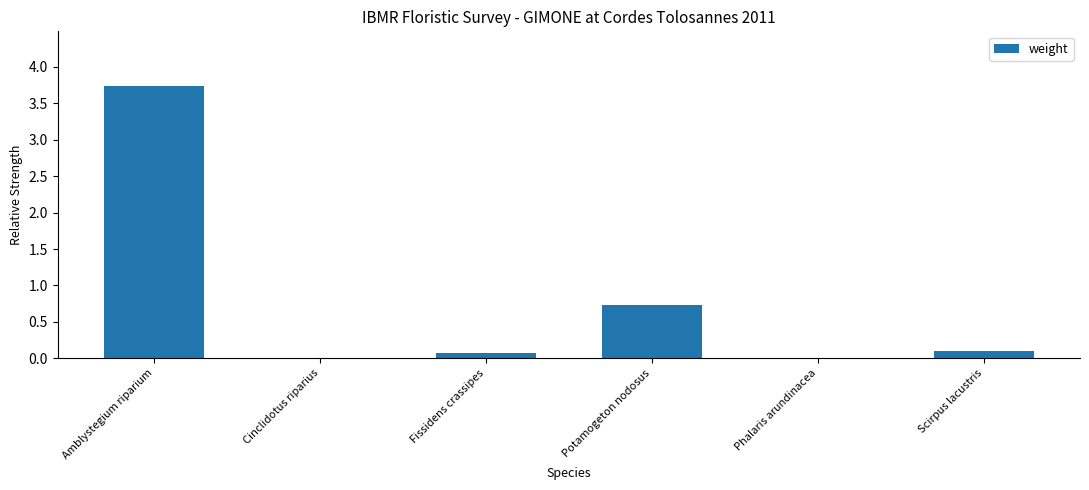

The value at Potamogeton nodosus is 0.7. True or false?

True